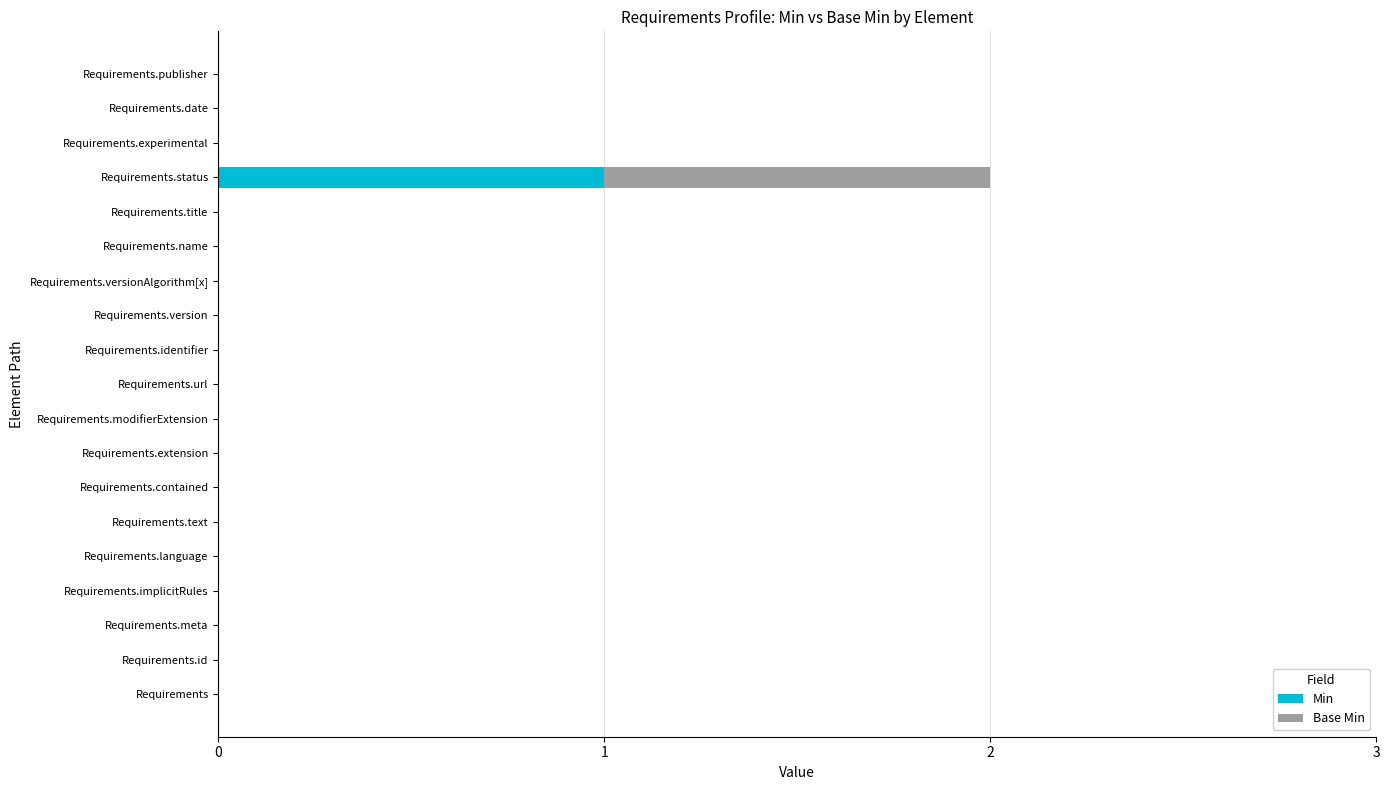

At which category is the sum across all series the highest?

Requirements.status